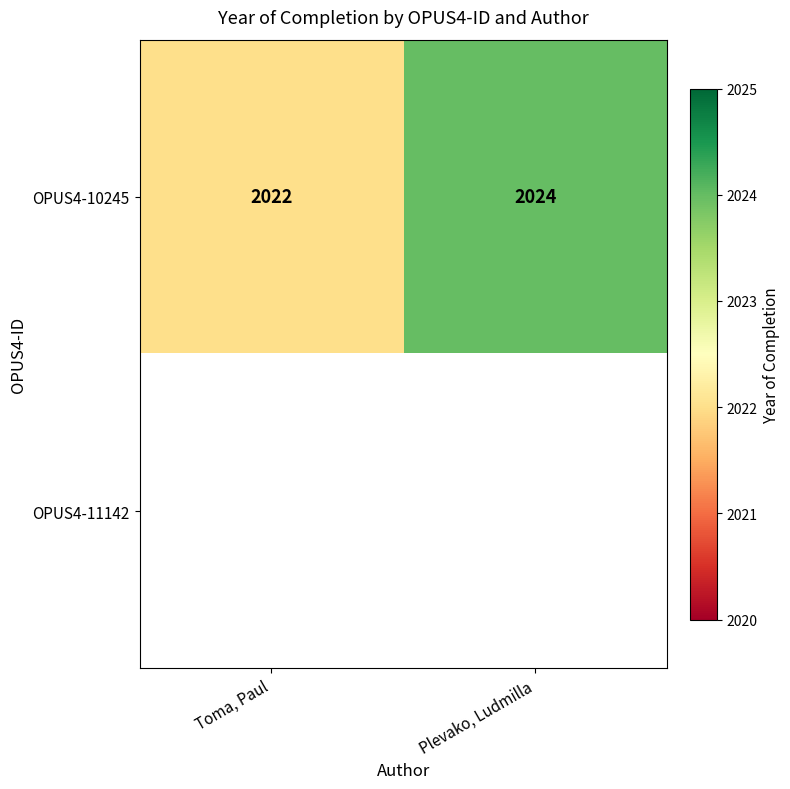

Rank the categories by OPUS4-10245 value from highest to lowest.

Plevako, Ludmilla, Toma, Paul